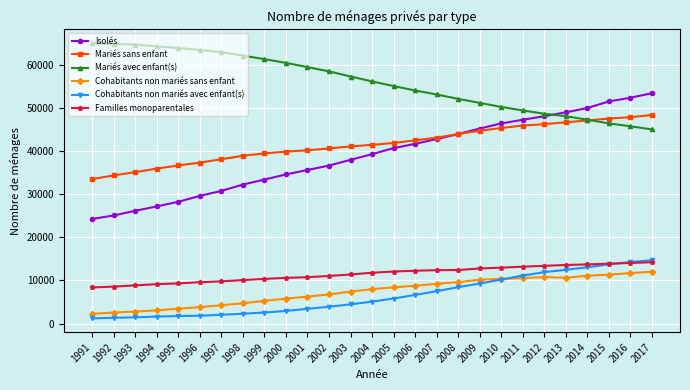

Which series ends up on top after the final intersection of Isolés and Mariés avec enfant(s)?

Isolés